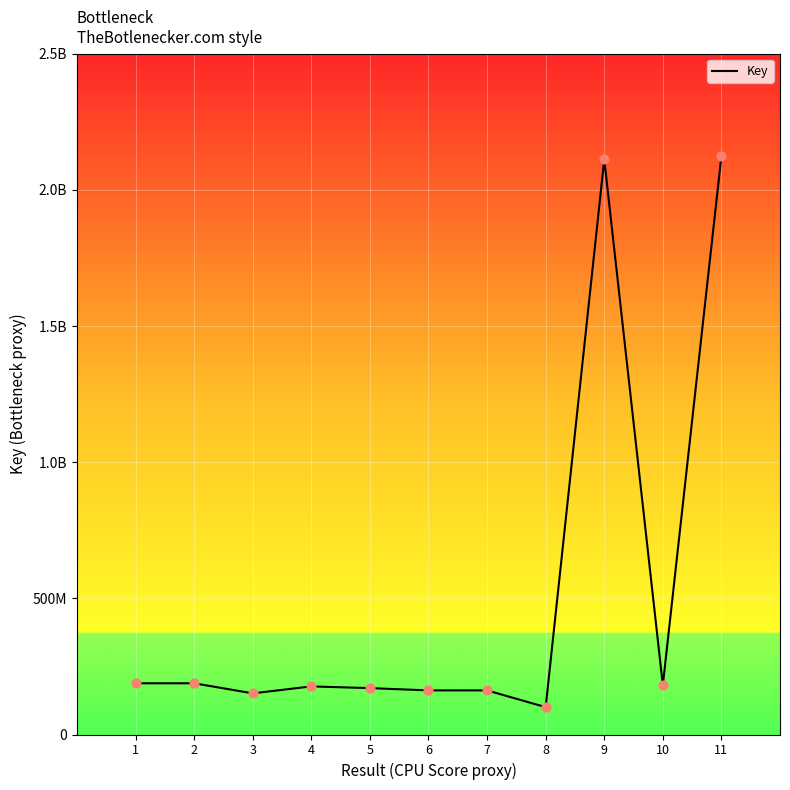

Between 11 and 1, which is larger?

11